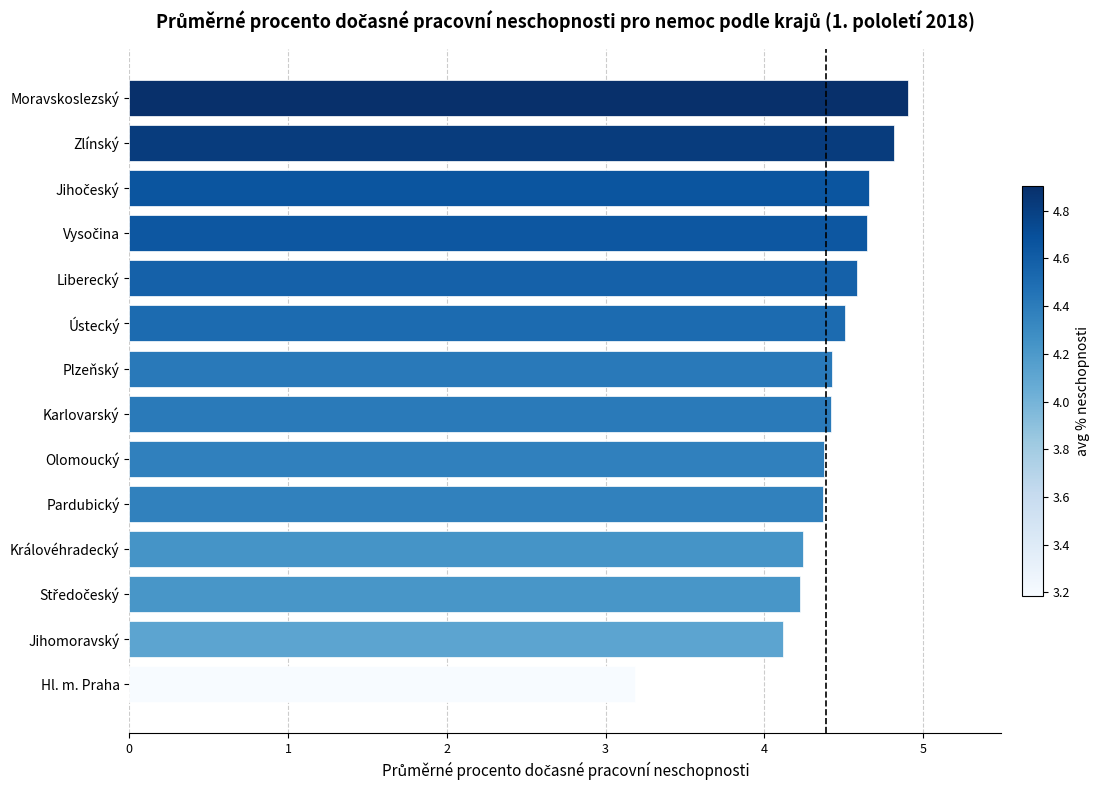

What is the approximate value at Plzeňský?

4.4